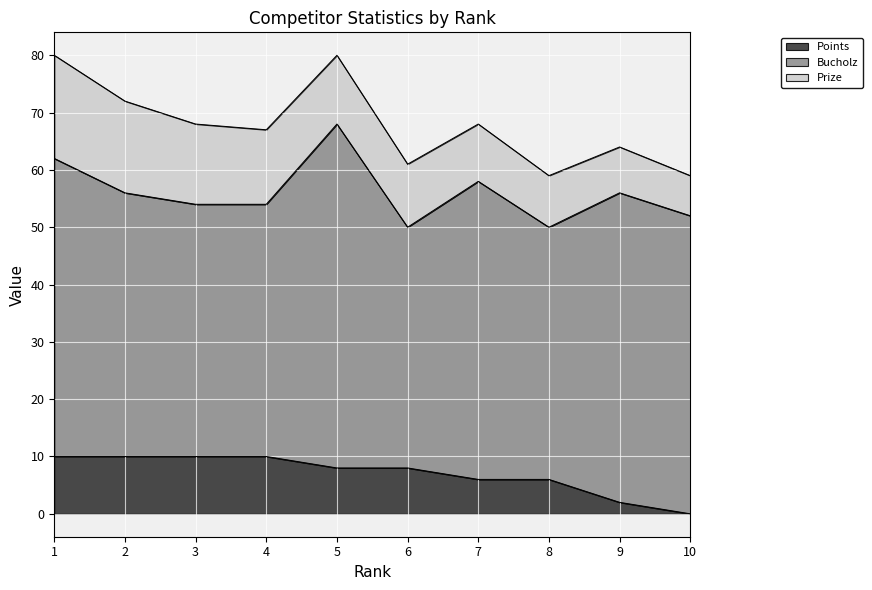

At how many categories does at least one series exceed 25?

10